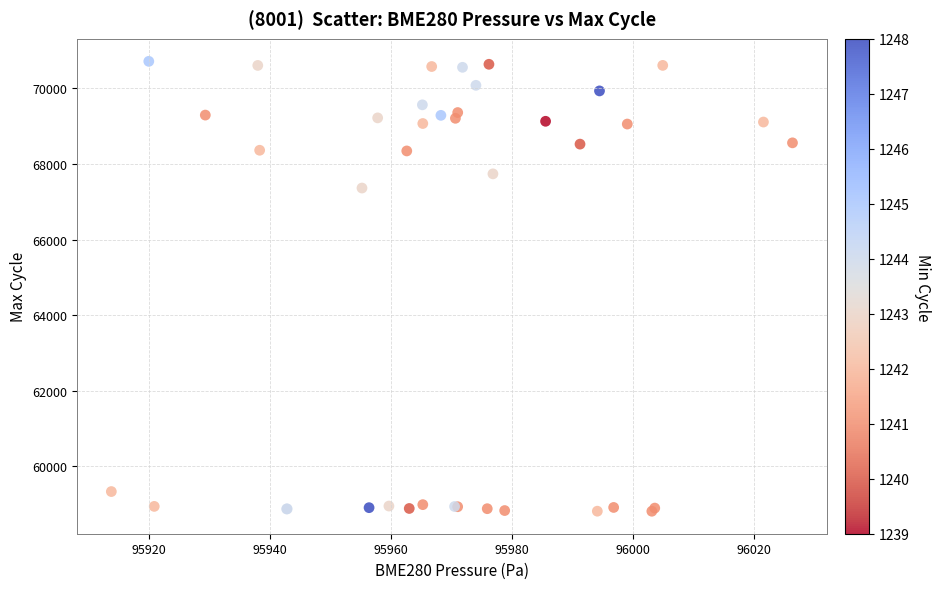

What Y value in the scatter plot is closest to 64764?

67362